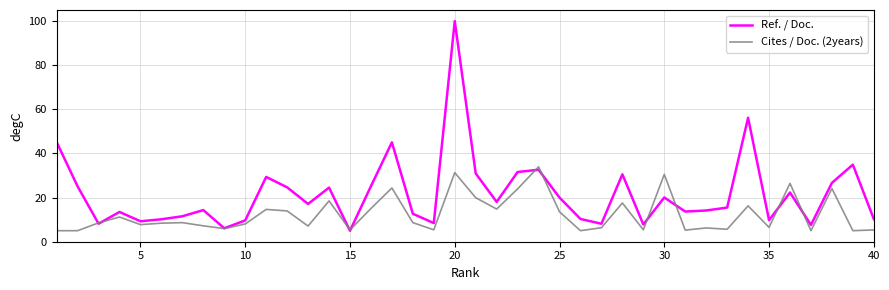

Which series has the widest spread of values?

Ref. / Doc.